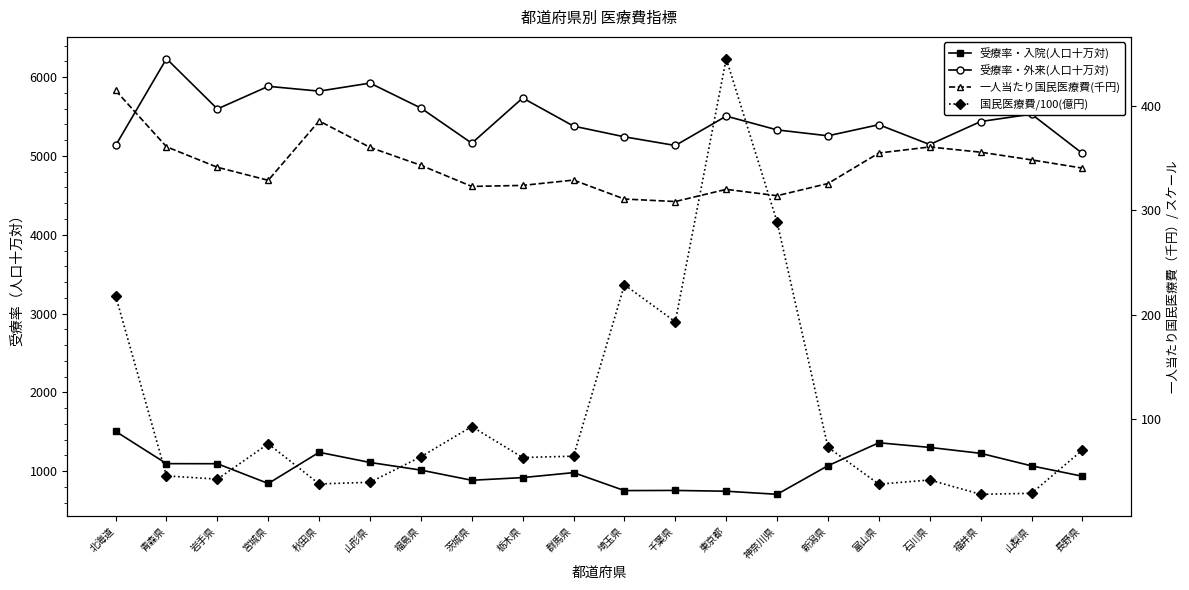

What is the sum of all 受療率・外来(人口十万対) values?

109494.0